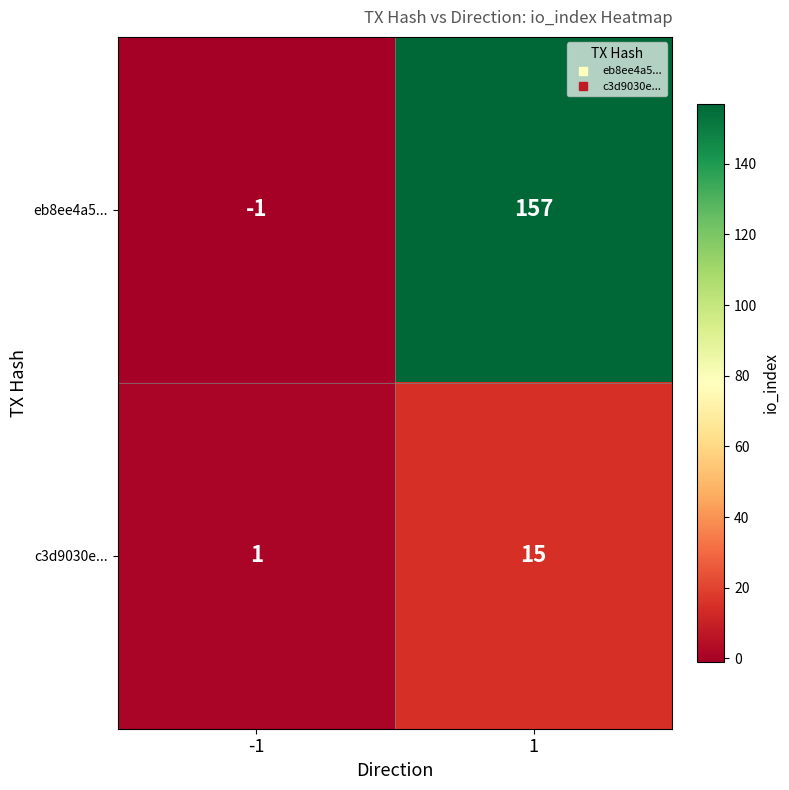

What is the difference between the maximum and minimum values in the eb8ee4a5... series?

158